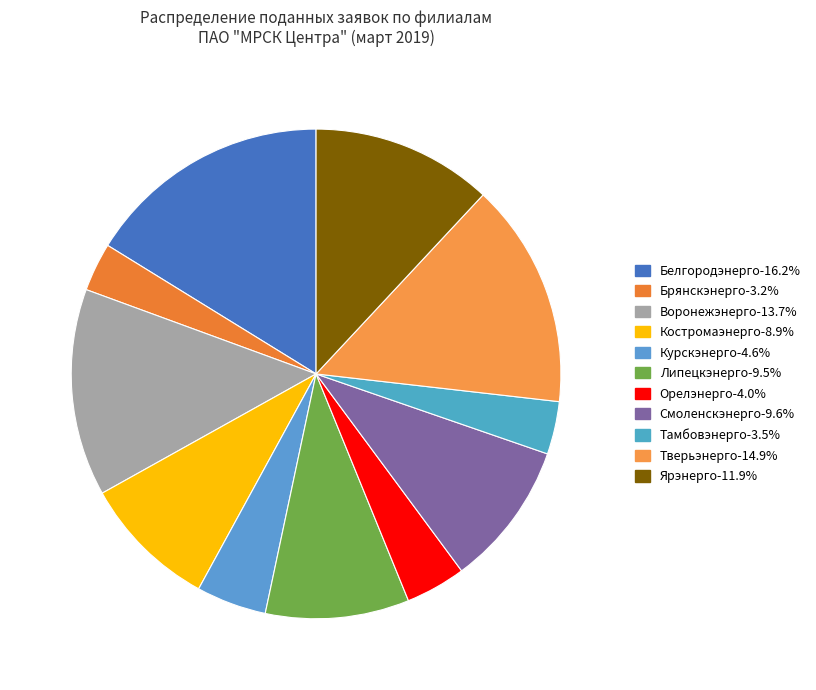

To the nearest percent, what is the combined percentage of Тамбовэнерго and Орелэнерго?

7%